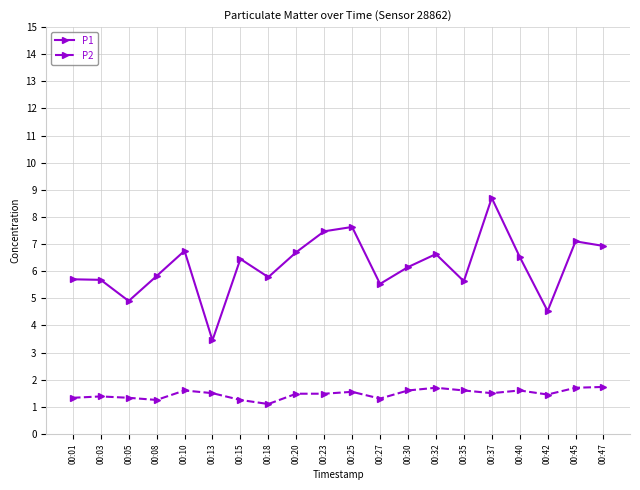

True or false: P2 has a value of 1.0 at 00:40.

False